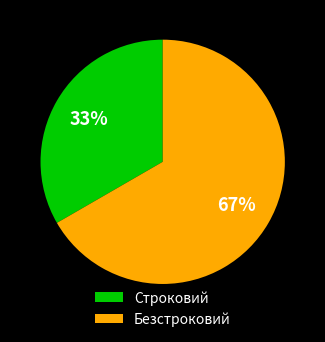

Which slice is the largest?

Безстроковий